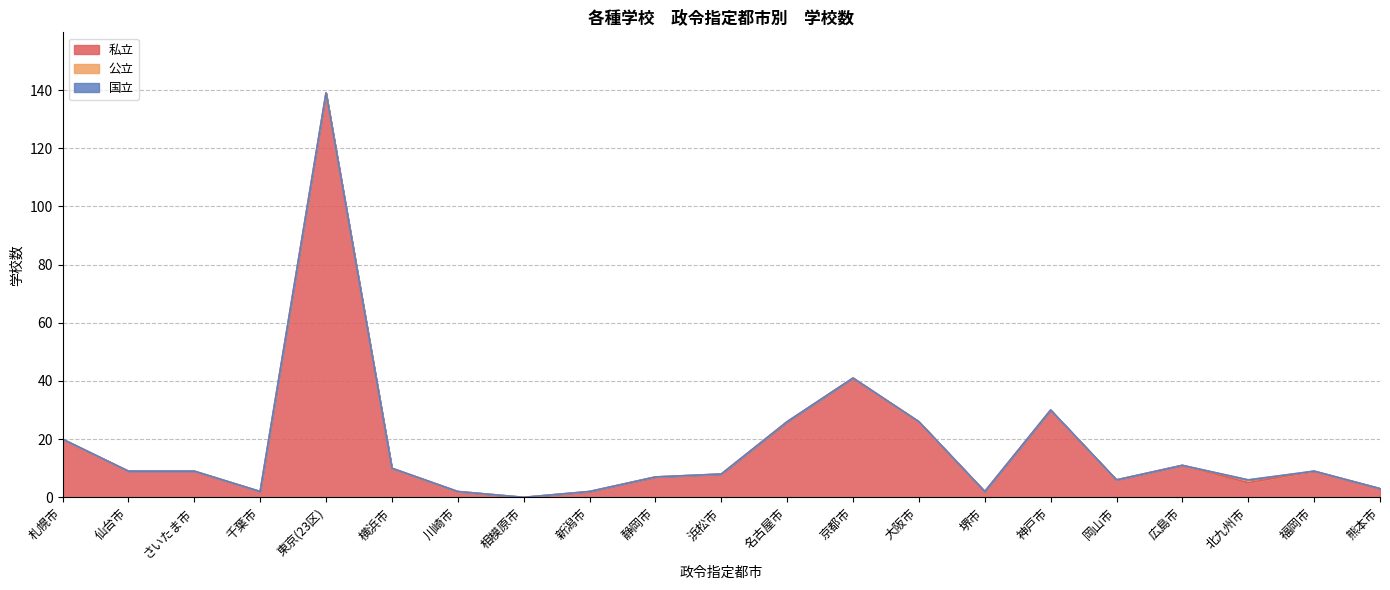

Which series has the largest range (max minus min)?

私立